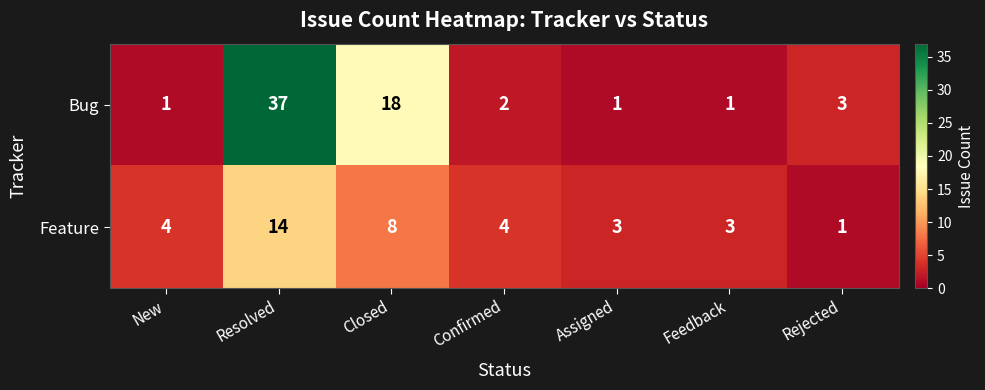

What is the difference between the Feature values at Closed and Resolved?

6